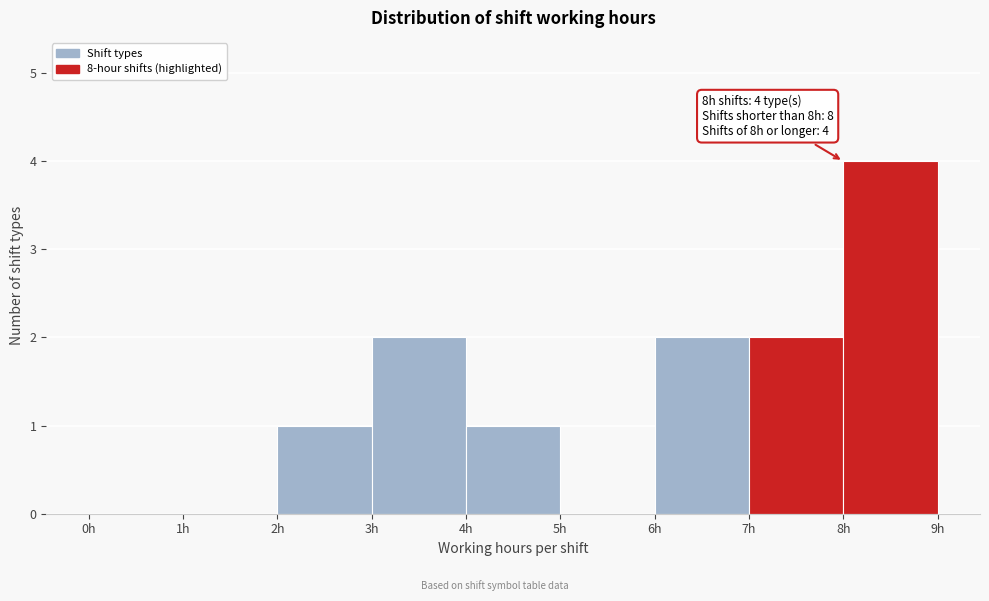

Which range on the x-axis has the tallest bar?

8 to 9